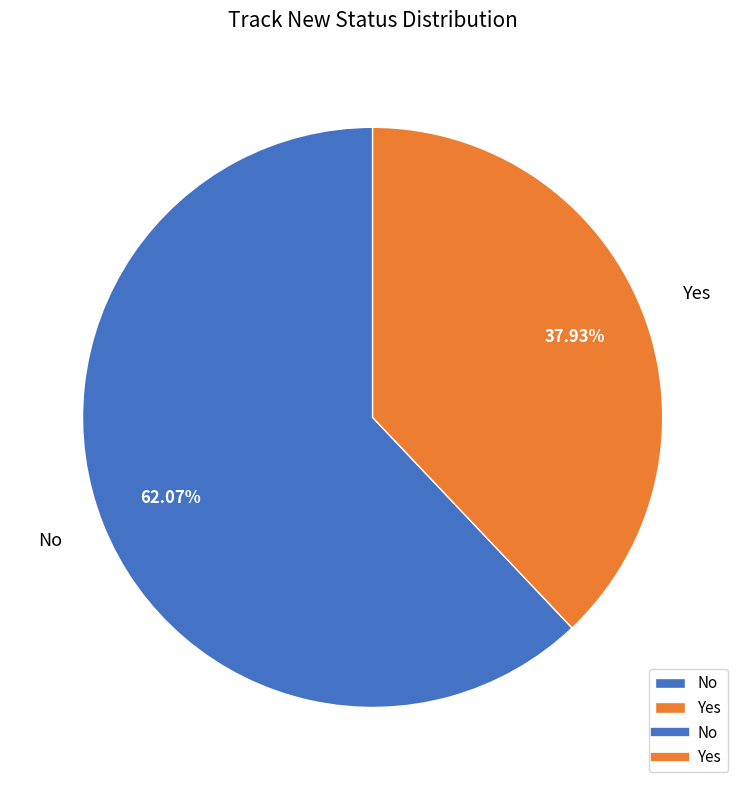

Is it true that Yes is 38% of the pie?

True